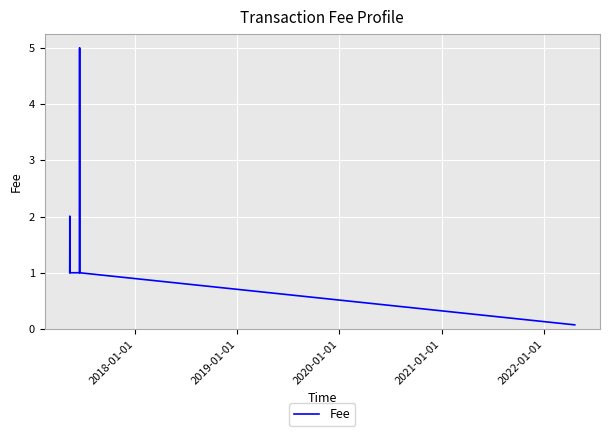

Reading left to right, list all the values displayed in this chart.

2.0	1.0	2.0	1.0	1.0	1.0	1.0	1.0	5.0	1.0	0.1